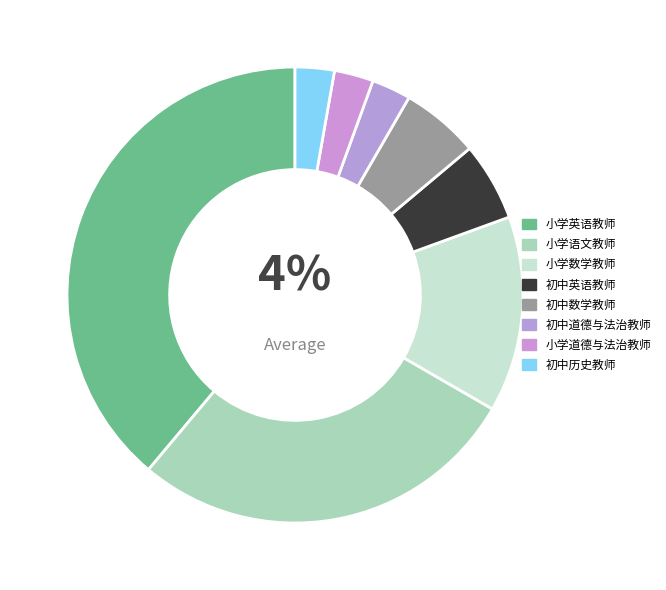

The 初中道德与法治教师 slice represents 3% of the pie. True or false?

True